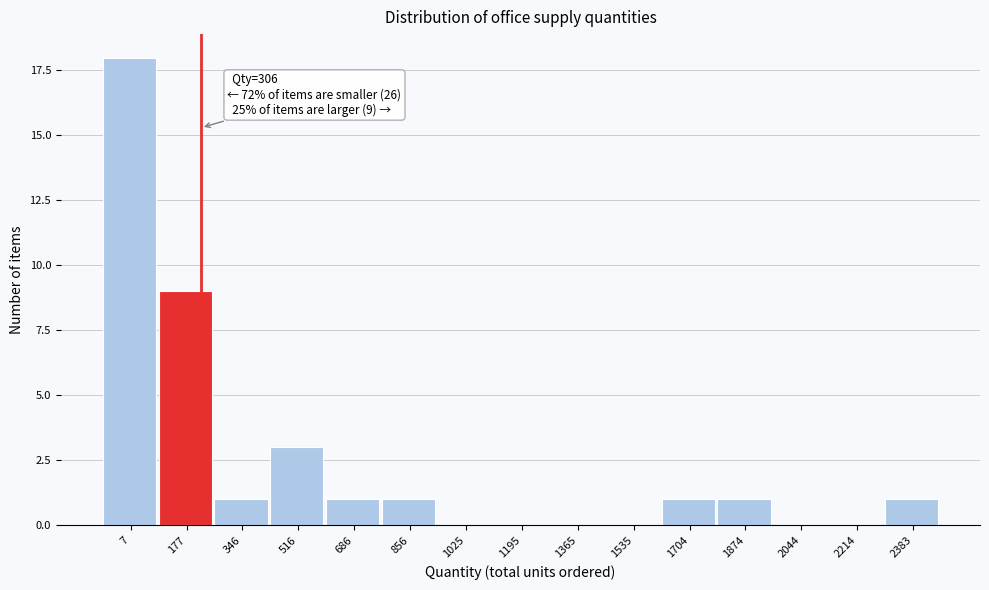

Reading left to right, list all the values displayed in this chart.

7=18	177=9	346=1	516=3	686=1	856=1	1025=0	1195=0	1365=0	1535=0	1704=1	1874=1	2044=0	2214=0	2383=1